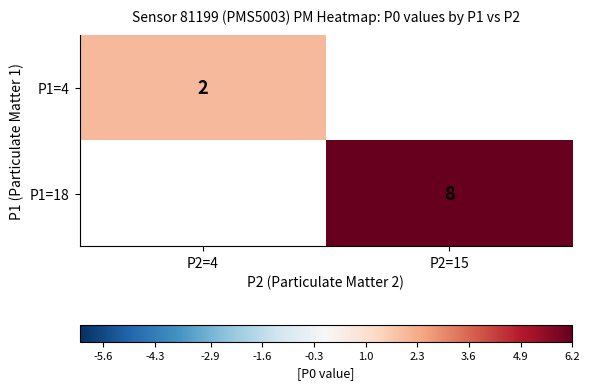

What is the maximum value shown in the chart?

8.0